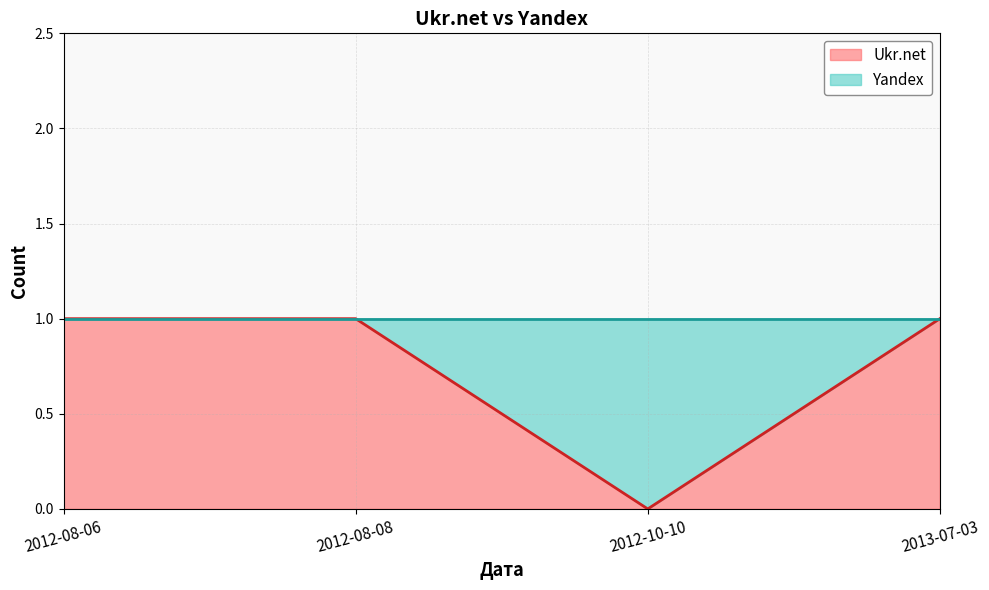

Is it true that the value at 2012-08-08 is 1?

True